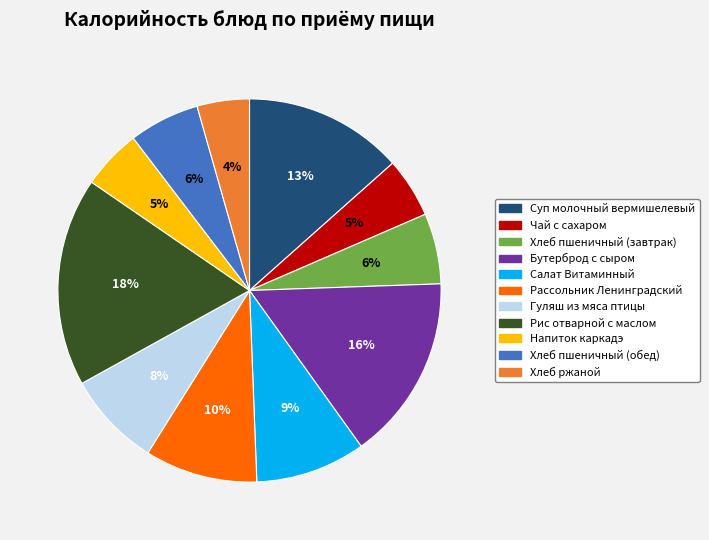

True or false: Гуляш из мяса птицы accounts for 8% of the total.

True